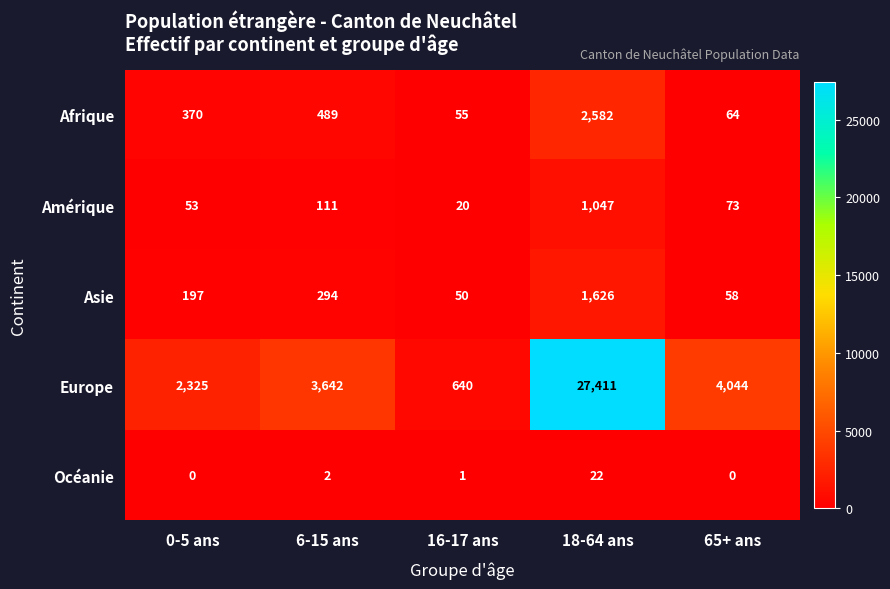

How many distinct data groups are displayed?

5